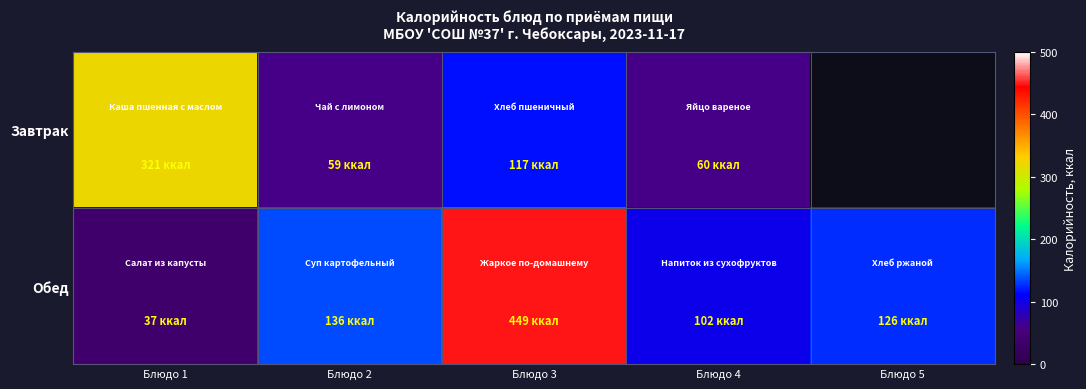

Which label corresponds to the smallest value in the chart?

Блюдо 1